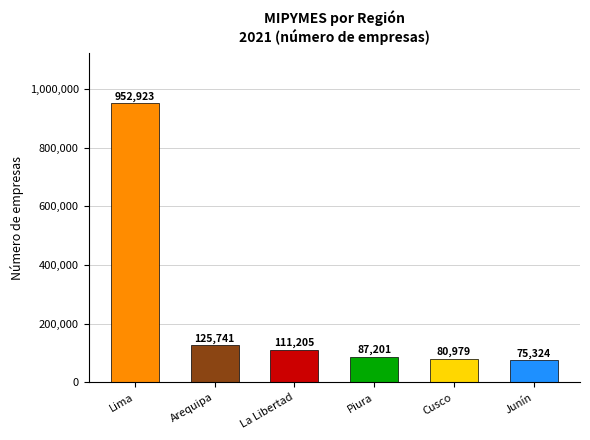

What is the smallest value displayed?

75324